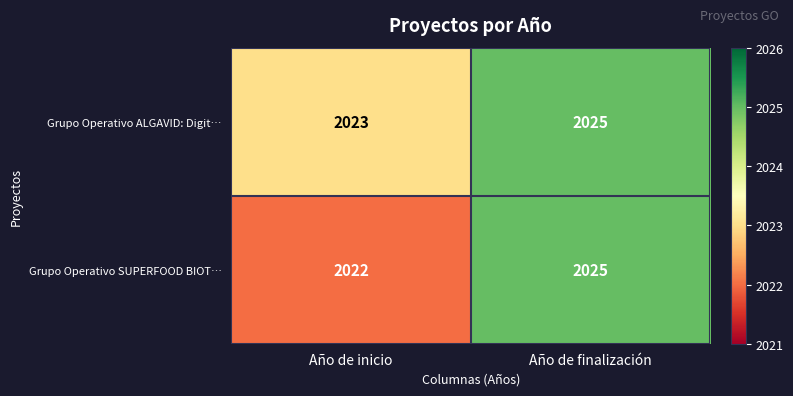

Which series has the widest spread of values?

Grupo Operativo SUPERFOOD BIOT…